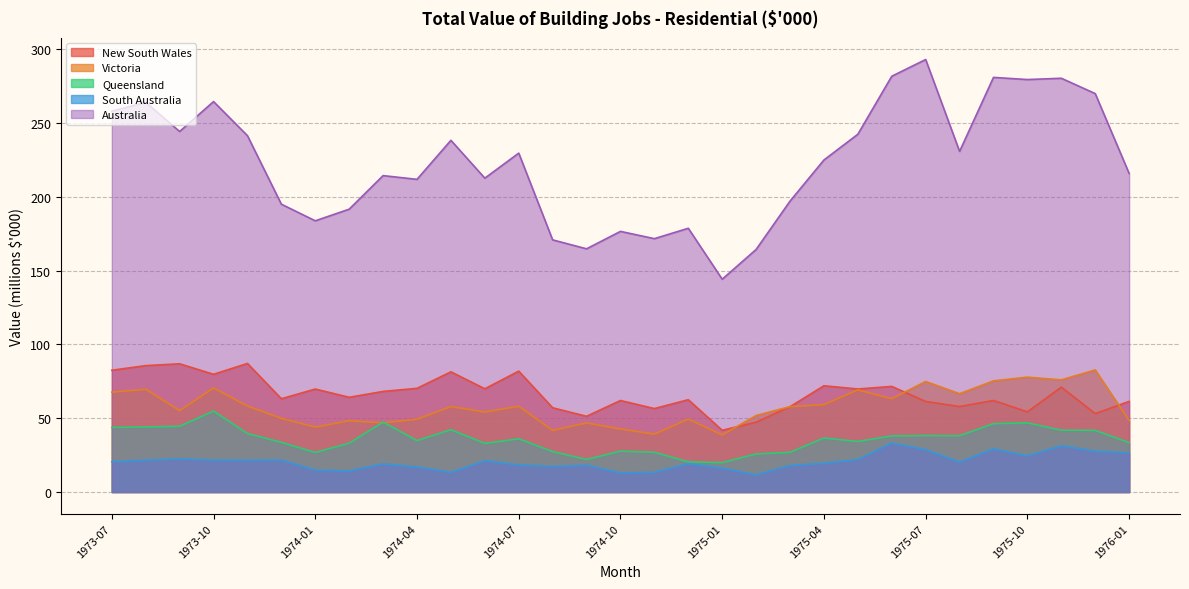

Reading left to right, extract all data points from this chart.

New South Wales: 1973-07=82.5	1973-08=85.6	1973-09=86.9	1973-10=79.8	1973-11=87.1	1973-12=63.2	1974-01=69.8	1974-02=64.2	1974-03=68.2	1974-04=70.3	1974-05=81.4	1974-06=70.0	1974-07=81.9	1974-08=57.1	1974-09=51.3	1974-10=62.0	1974-11=56.5	1974-12=62.6	1975-01=41.8	1975-02=47.3	1975-03=57.8	1975-04=72.0	1975-05=69.8	1975-06=71.6	1975-07=61.3	1975-08=57.9	1975-09=62.0	1975-10=54.3	1975-11=71.1	1975-12=53.1	1976-01=61.4
Victoria: 1973-07=67.7	1973-08=69.6	1973-09=55.2	1973-10=70.5	1973-11=58.3	1973-12=49.9	1974-01=44.0	1974-02=48.3	1974-03=46.9	1974-04=49.3	1974-05=57.9	1974-06=54.2	1974-07=58.1	1974-08=41.8	1974-09=46.8	1974-10=42.7	1974-11=39.2	1974-12=49.4	1975-01=38.7	1975-02=51.8	1975-03=57.9	1975-04=59.3	1975-05=69.2	1975-06=63.3	1975-07=74.9	1975-08=66.6	1975-09=75.3	1975-10=77.8	1975-11=76.0	1975-12=82.7	1976-01=48.4
Queensland: 1973-07=43.8	1973-08=44.1	1973-09=44.5	1973-10=54.9	1973-11=39.6	1973-12=33.6	1974-01=26.8	1974-02=33.1	1974-03=47.4	1974-04=34.9	1974-05=42.2	1974-06=32.9	1974-07=36.1	1974-08=27.4	1974-09=22.0	1974-10=27.7	1974-11=26.9	1974-12=20.5	1975-01=19.9	1975-02=25.8	1975-03=26.9	1975-04=36.6	1975-05=34.3	1975-06=38.0	1975-07=38.3	1975-08=38.2	1975-09=46.3	1975-10=46.9	1975-11=41.9	1975-12=41.8	1976-01=33.5
South Australia: 1973-07=20.5	1973-08=21.6	1973-09=22.5	1973-10=21.6	1973-11=21.5	1973-12=21.7	1974-01=14.8	1974-02=14.3	1974-03=19.0	1974-04=17.0	1974-05=13.3	1974-06=21.2	1974-07=18.3	1974-08=17.3	1974-09=18.1	1974-10=12.9	1974-11=13.3	1974-12=19.3	1975-01=16.2	1975-02=11.6	1975-03=18.0	1975-04=19.5	1975-05=22.0	1975-06=33.2	1975-07=28.7	1975-08=20.3	1975-09=29.3	1975-10=24.4	1975-11=31.4	1975-12=27.7	1976-01=26.5
Australia: 1973-07=258.0	1973-08=264.1	1973-09=244.3	1973-10=264.5	1973-11=241.4	1973-12=195.0	1974-01=183.8	1974-02=191.7	1974-03=214.4	1974-04=211.9	1974-05=238.3	1974-06=212.7	1974-07=229.6	1974-08=170.8	1974-09=164.8	1974-10=176.6	1974-11=171.7	1974-12=178.7	1975-01=144.2	1975-02=164.4	1975-03=197.1	1975-04=225.0	1975-05=242.4	1975-06=281.7	1975-07=293.0	1975-08=230.8	1975-09=280.9	1975-10=279.5	1975-11=280.4	1975-12=270.0	1976-01=215.9